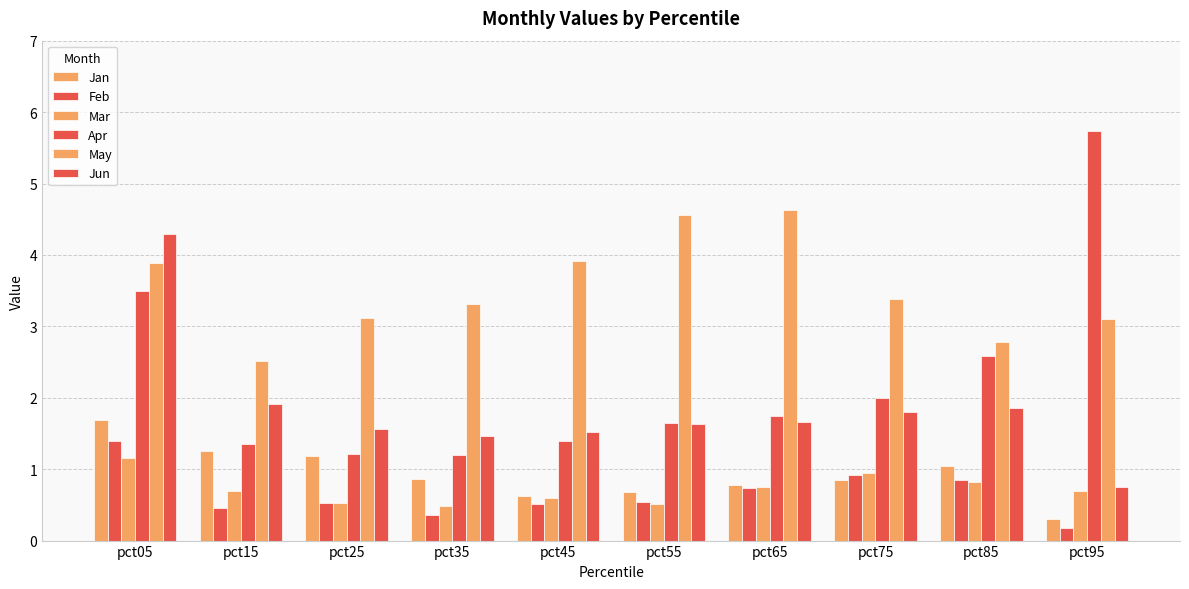

Which category has the highest value across all series?

pct95